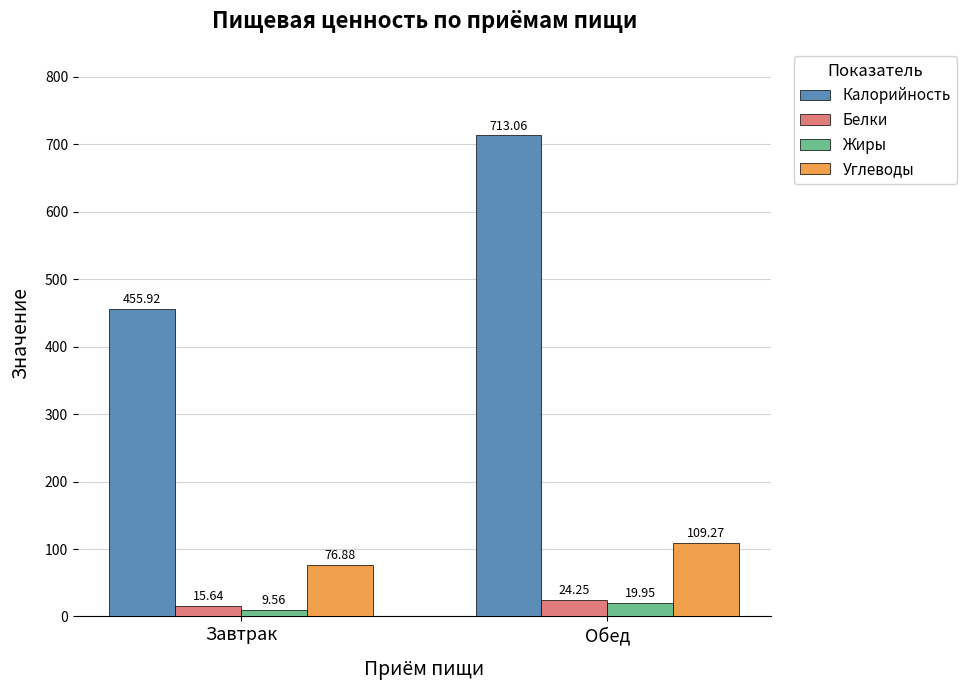

At which label is Белки closest to 19?

Завтрак